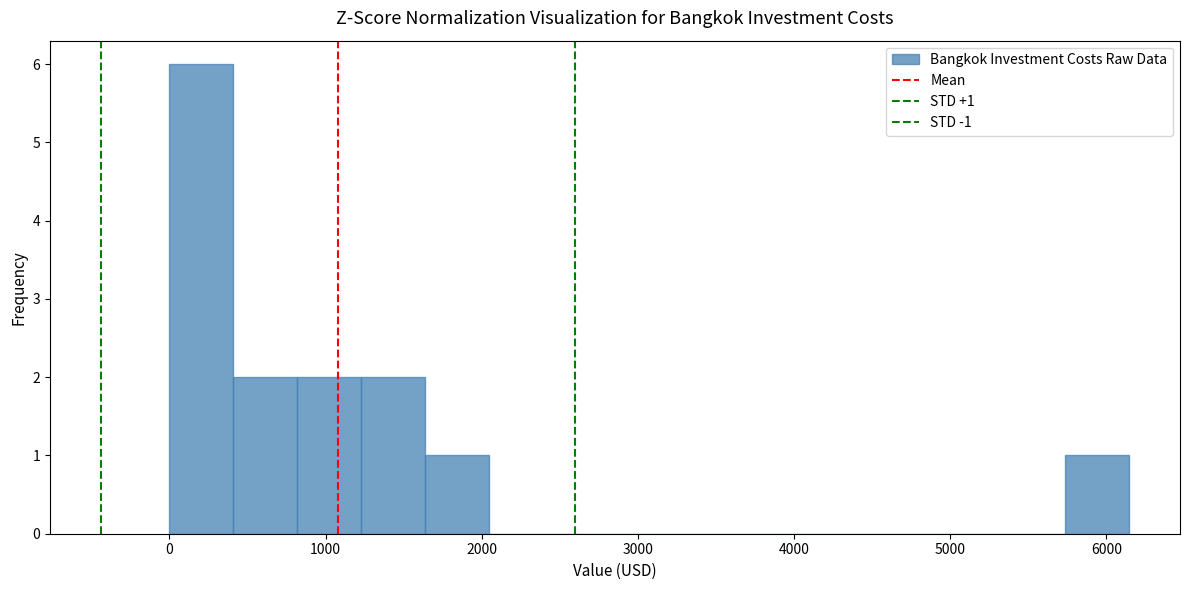

Over which range of the x-axis is the bar tallest?

0 to 400